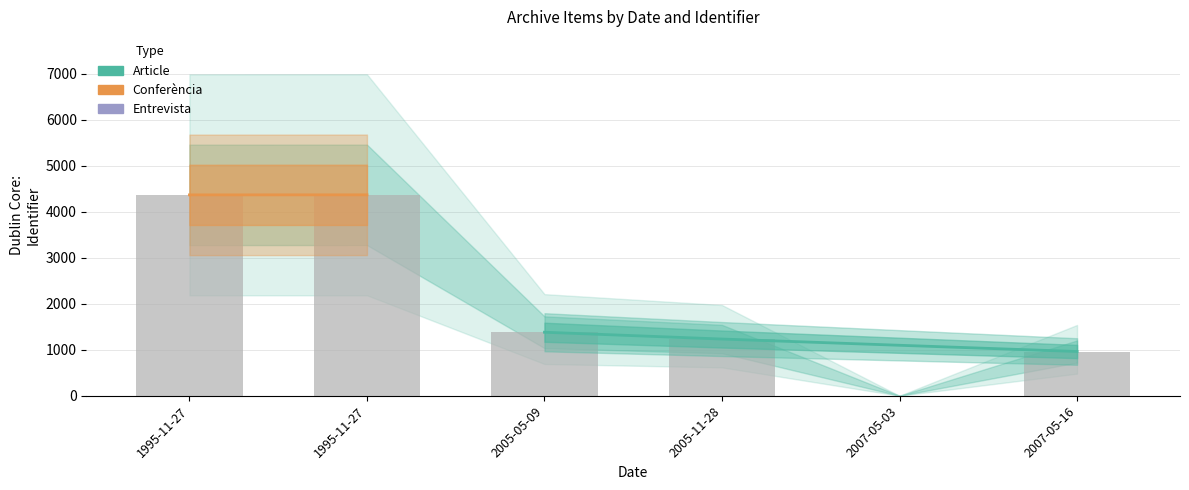

True or false: the data shows 1935 at 2005-05-09.

False